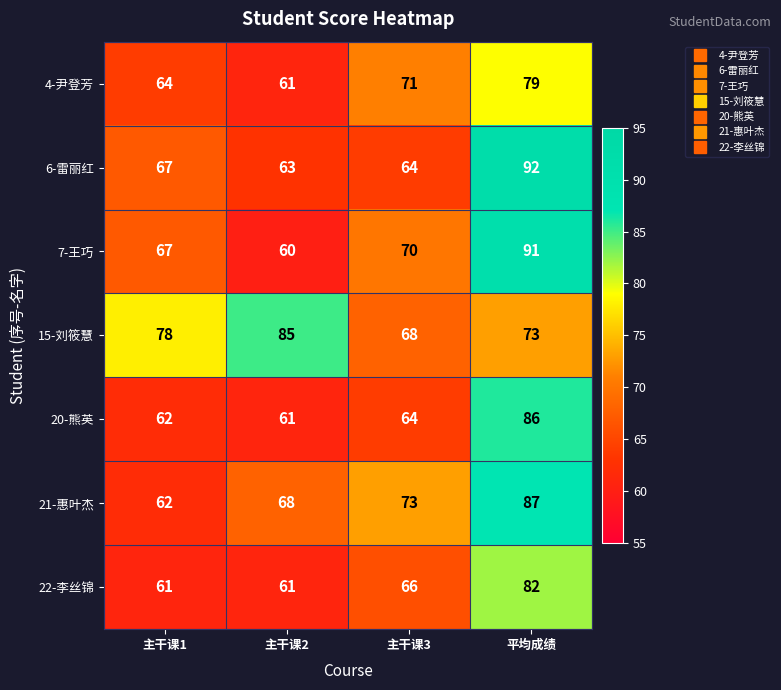

Reading left to right, transcribe all the data shown in this chart.

4-尹登芳: 64	61	71	79
6-雷丽红: 67	63	64	92
7-王巧: 67	60	70	91
15-刘筱慧: 78	85	68	73
20-熊英: 62	61	64	86
21-惠叶杰: 62	68	73	87
22-李丝锦: 61	61	66	82